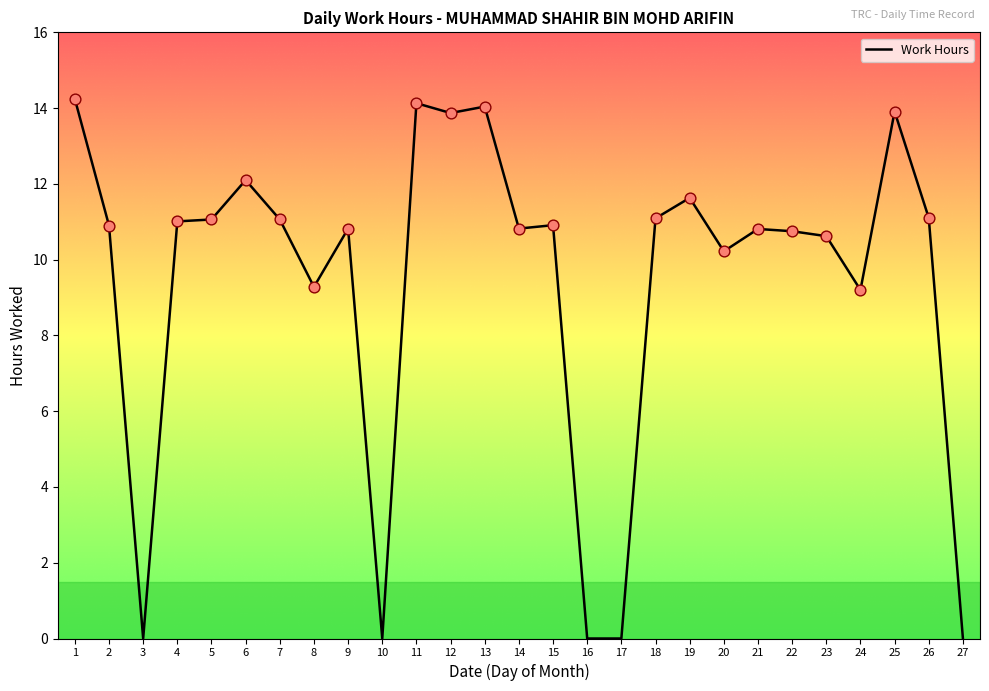

Which has a higher value, 12 or 26?

12